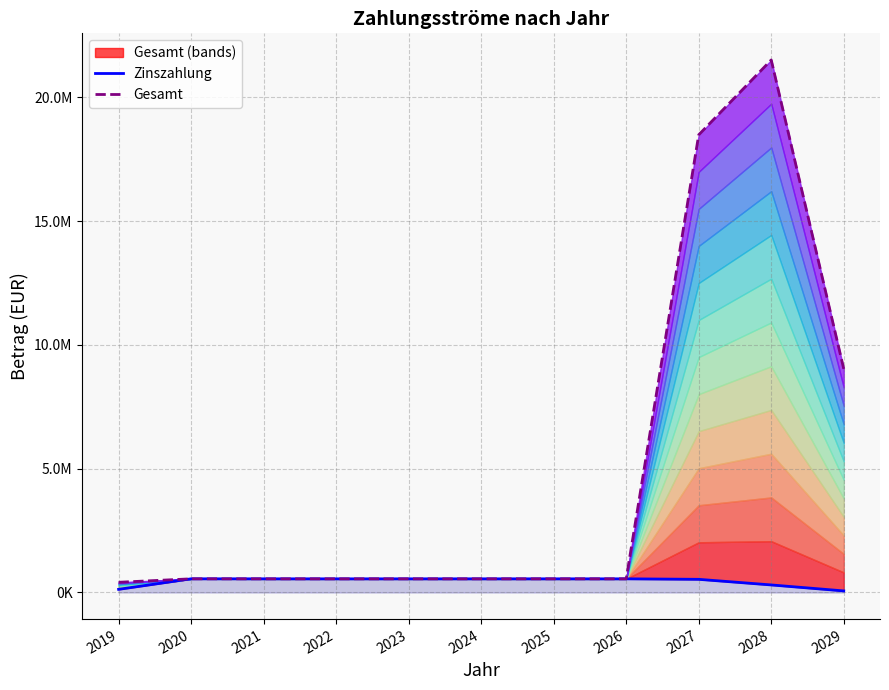

True or false: Zinszahlung and Gesamt cross at least once.

False